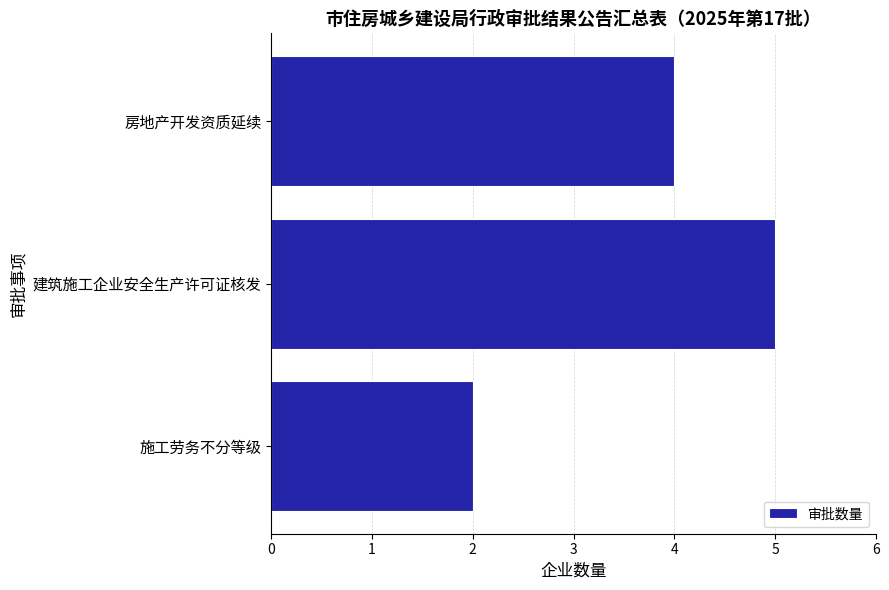

What is the smallest value displayed?

2